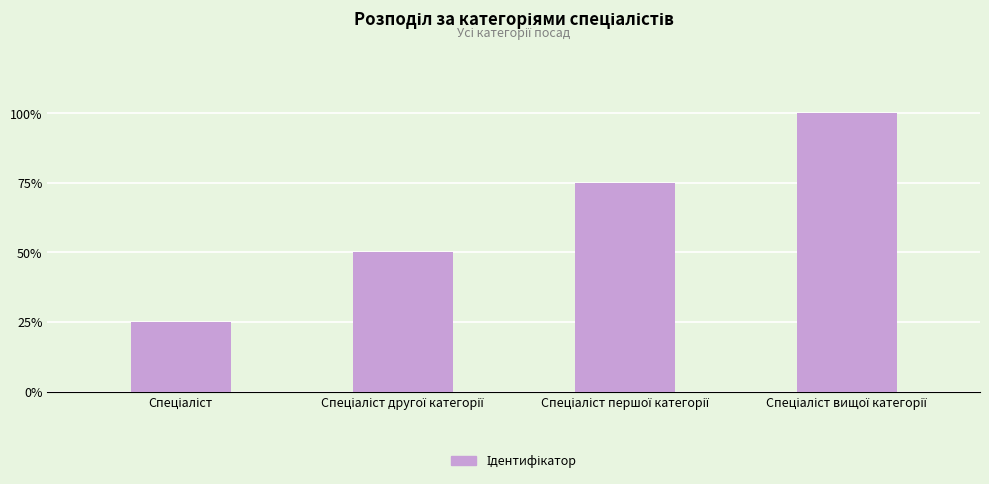

What is the label of the 1st bar from the right?

Спеціаліст вищої категорії